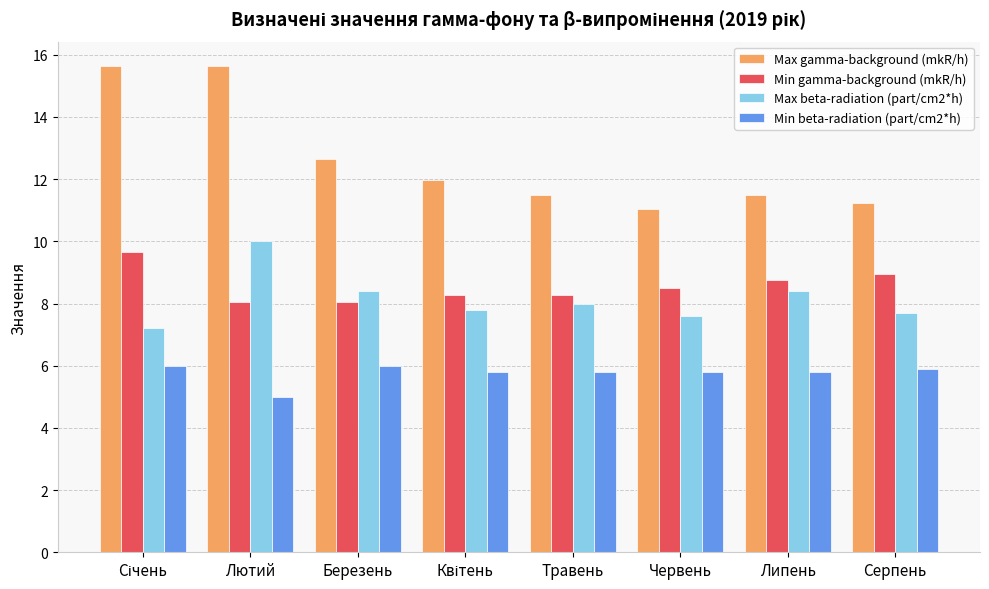

What is the average value of the Min gamma-background (mkR/h) series?

8.6